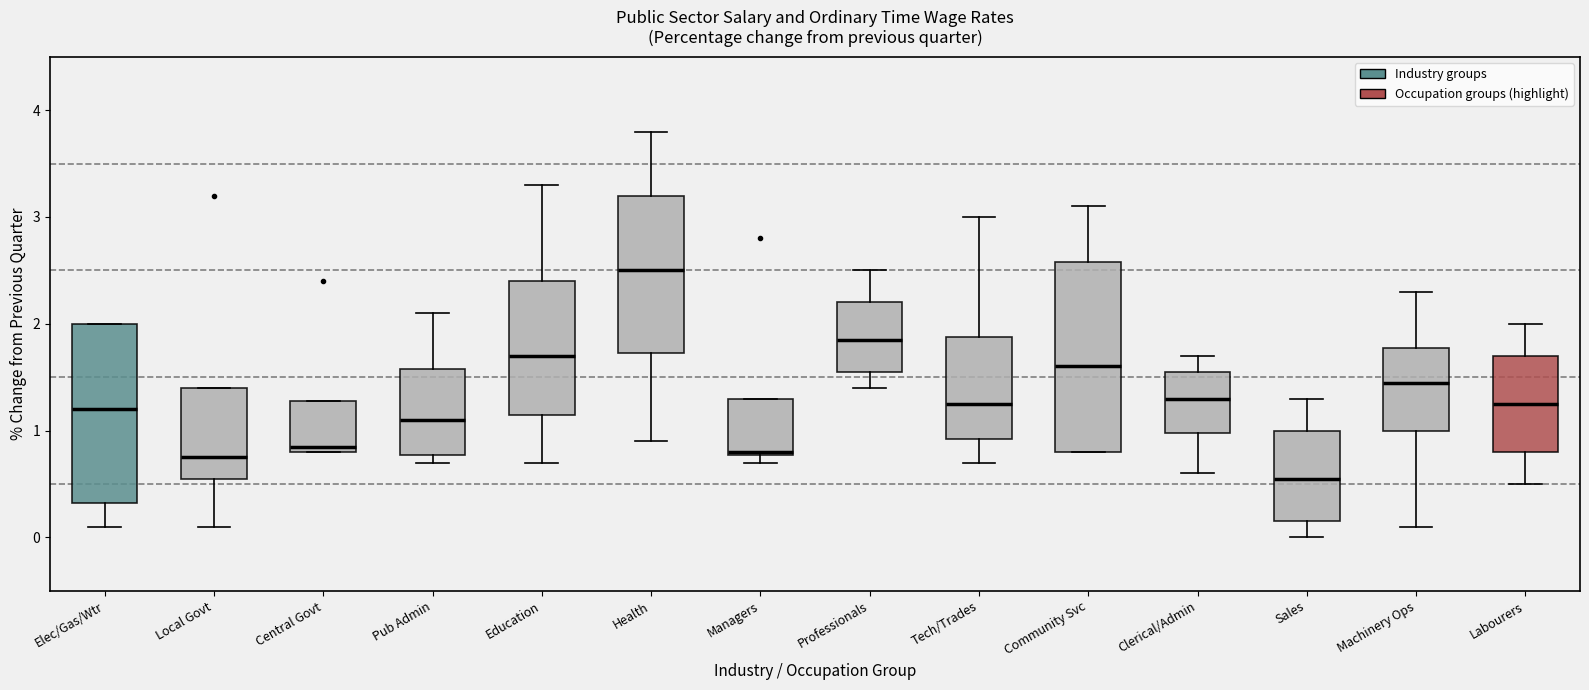

Comparing the boxes themselves (not the whiskers), which one is the tallest?

Community Svc